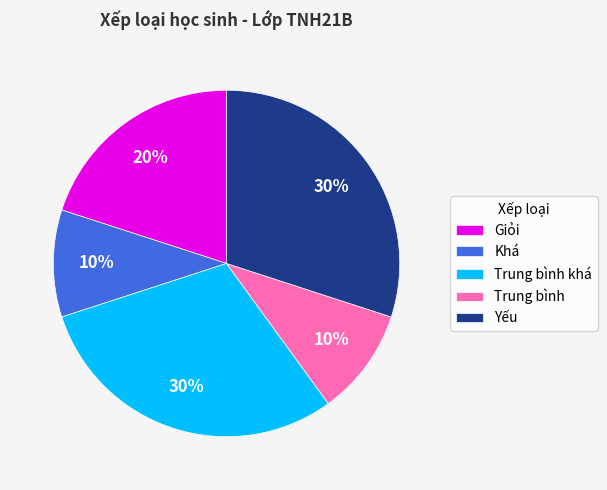

To the nearest percent, what is the average slice percentage?

20%